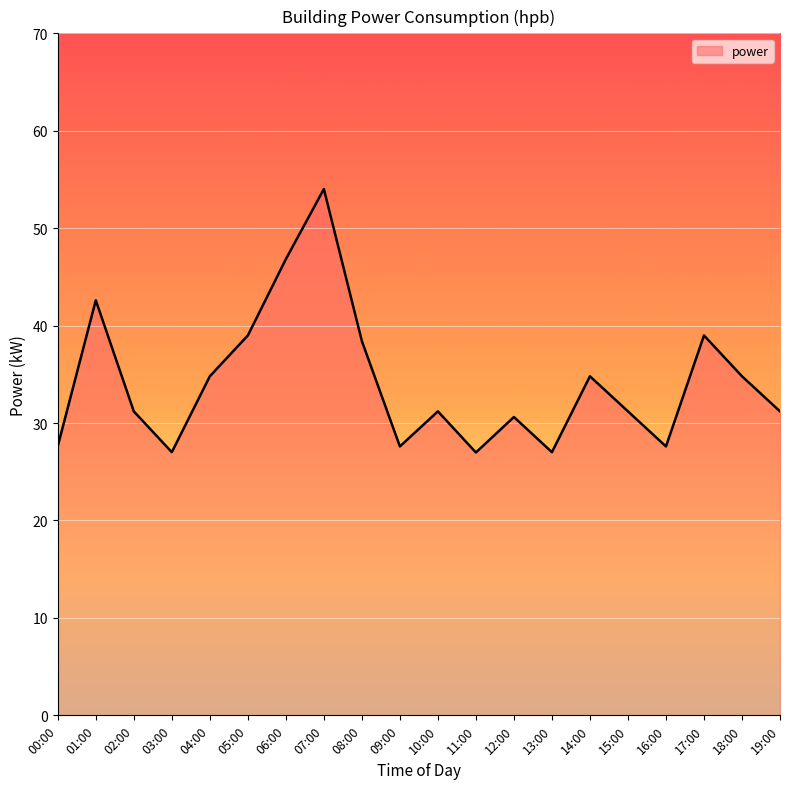

What is the difference between the maximum and minimum values?

27.0